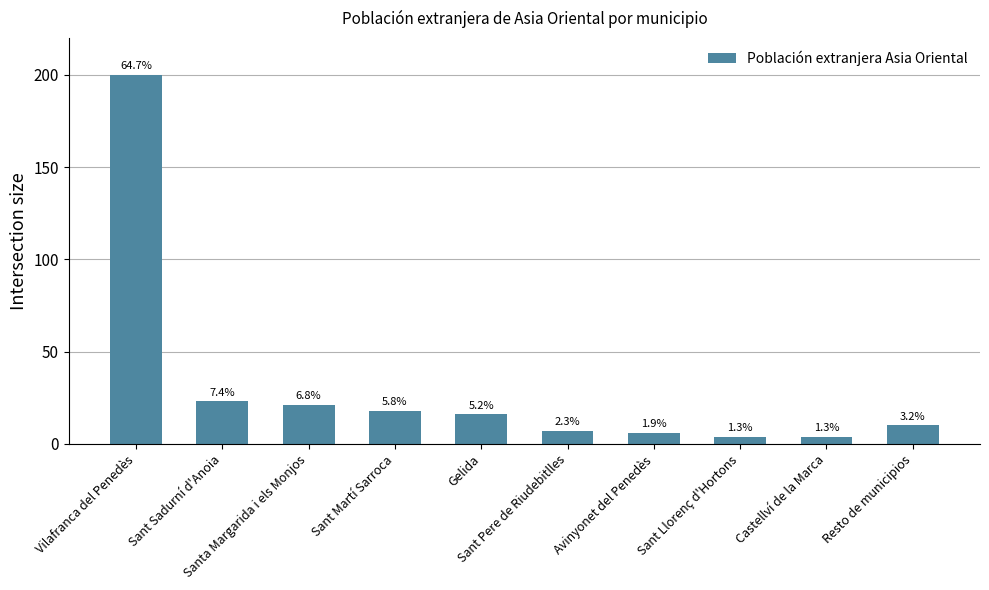

Are the bars horizontal?

No